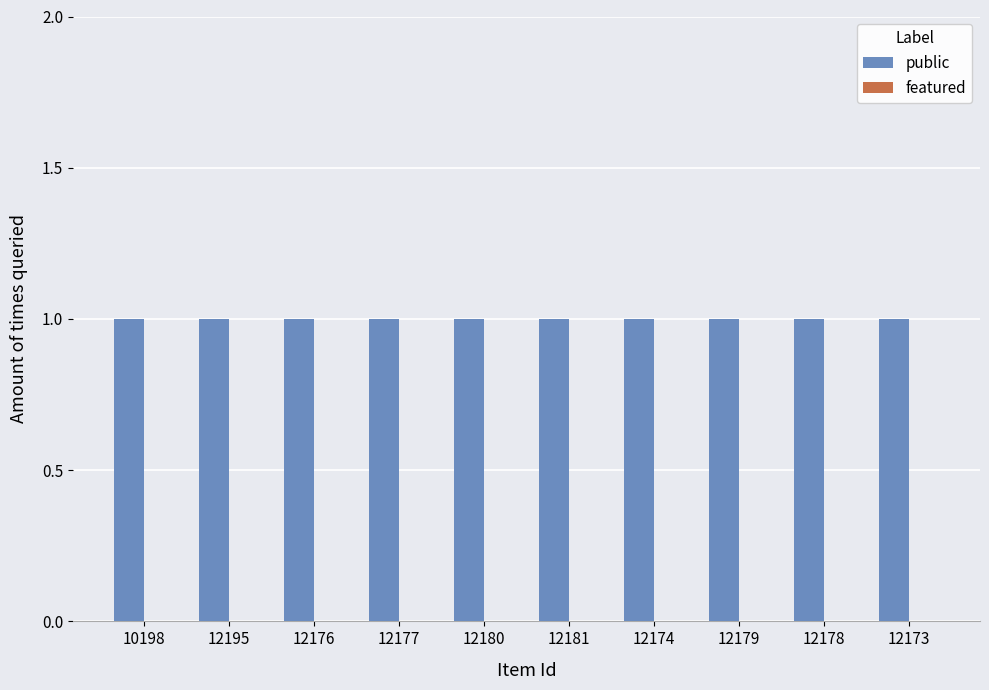

Which category has the lowest value in the public series?

10198